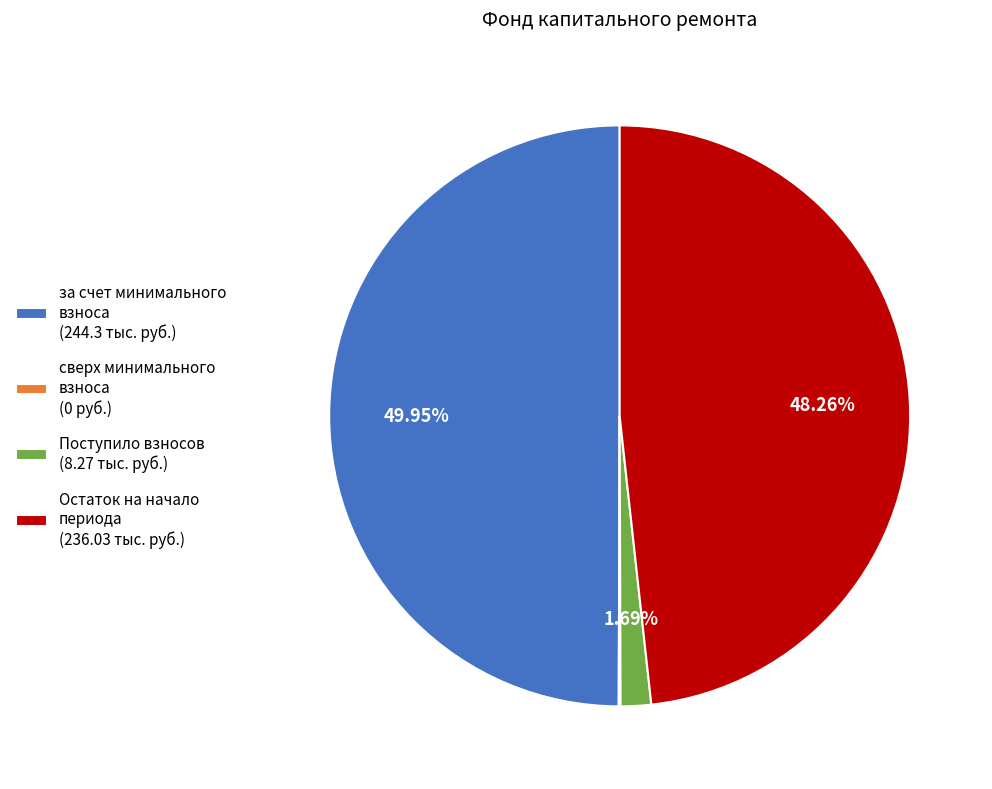

Is Поступило взносов (8.27 тыс. руб.) the majority of the pie?

No